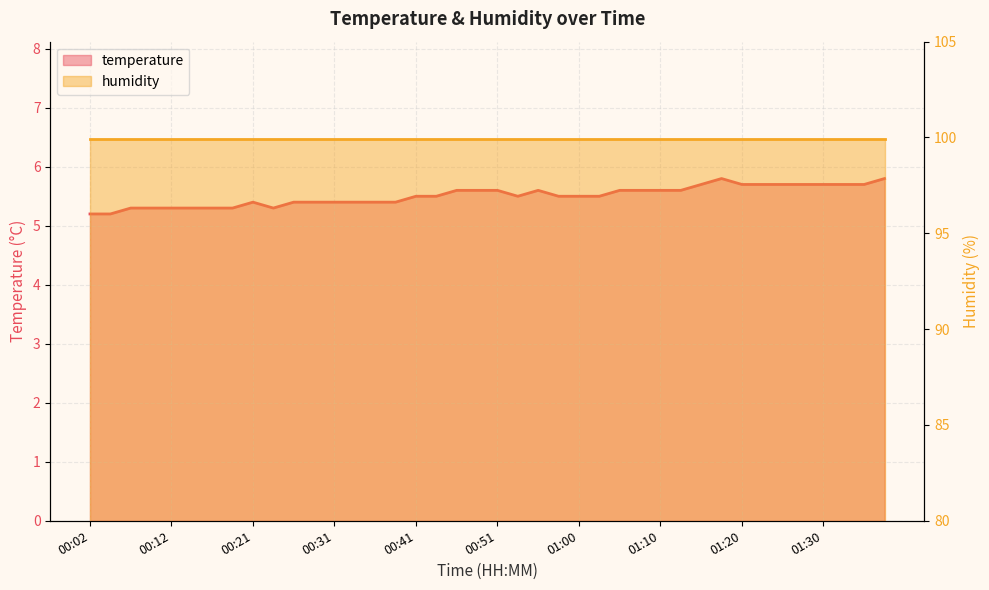

What is the difference between the values at 01:27 and 00:36?

0.3